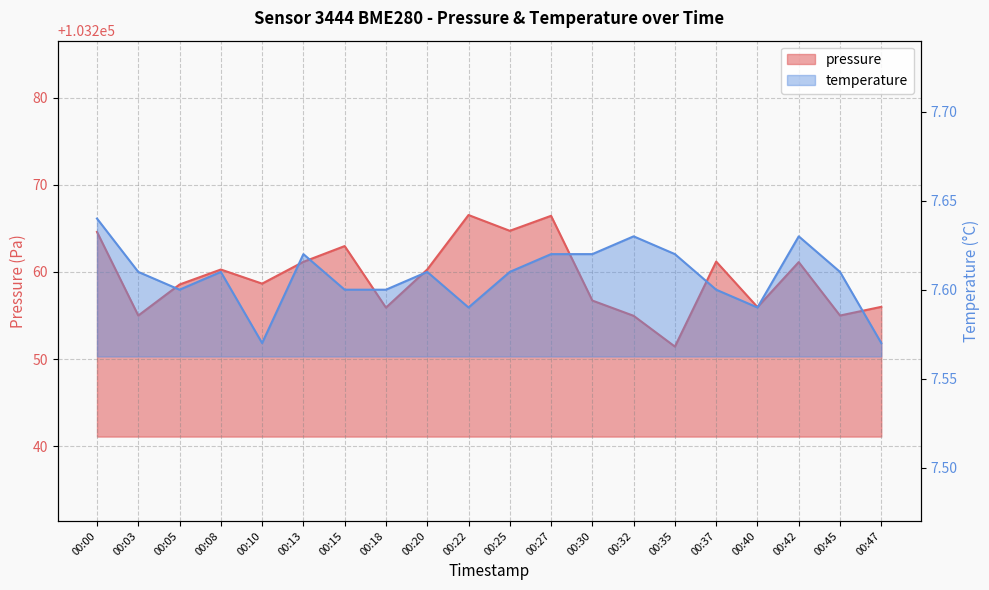

How many values in the pressure series are below 103260?

10